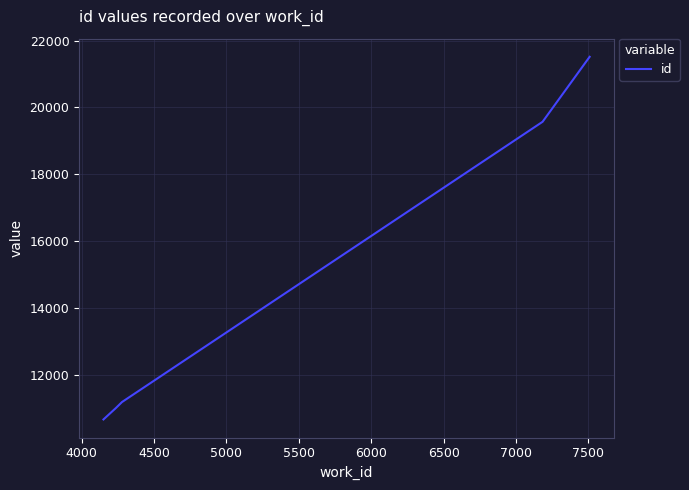

What is the maximum value shown in the chart?

21514